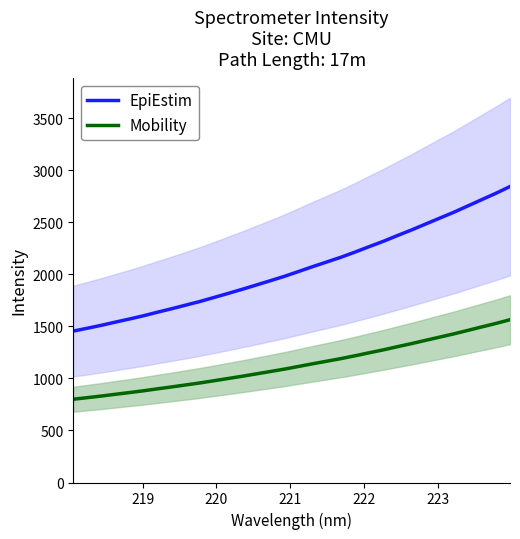

True or false: EpiEstim and Mobility cross at least once.

False